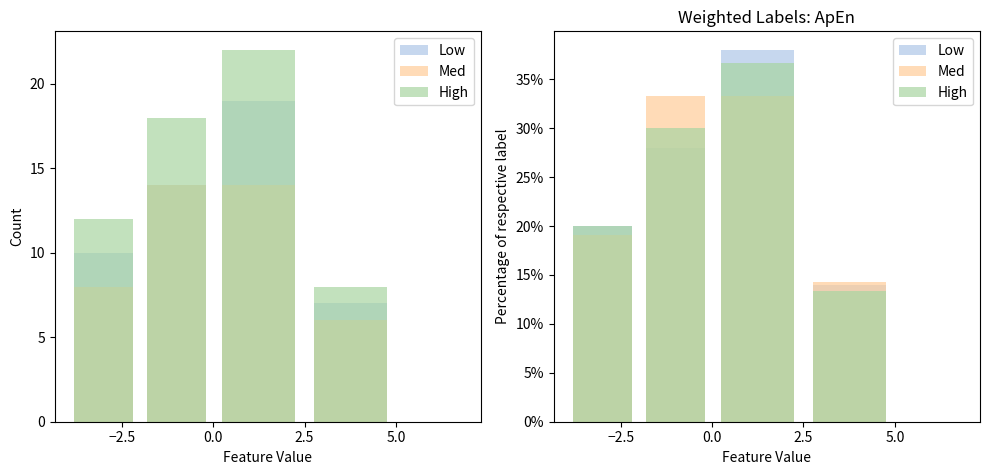

How many values in Med are above zero?

4